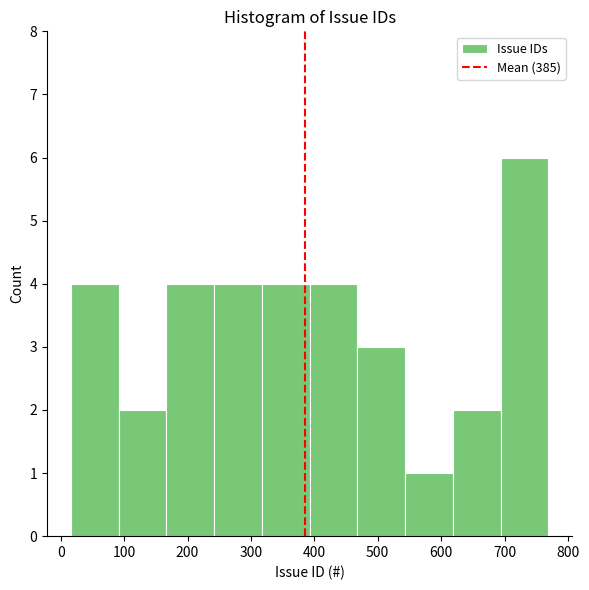

Reading left to right, list every bar in this chart as the range it spans on the x-axis followed by its height. Neither the bar edges nor the heights are printed on the chart, so give them approximately, as read against the axes.

20 to 90: 4
90 to 170: 2
170 to 240: 4
240 to 320: 4
320 to 390: 4
390 to 470: 4
470 to 540: 3
540 to 620: 1
620 to 690: 2
690 to 770: 6